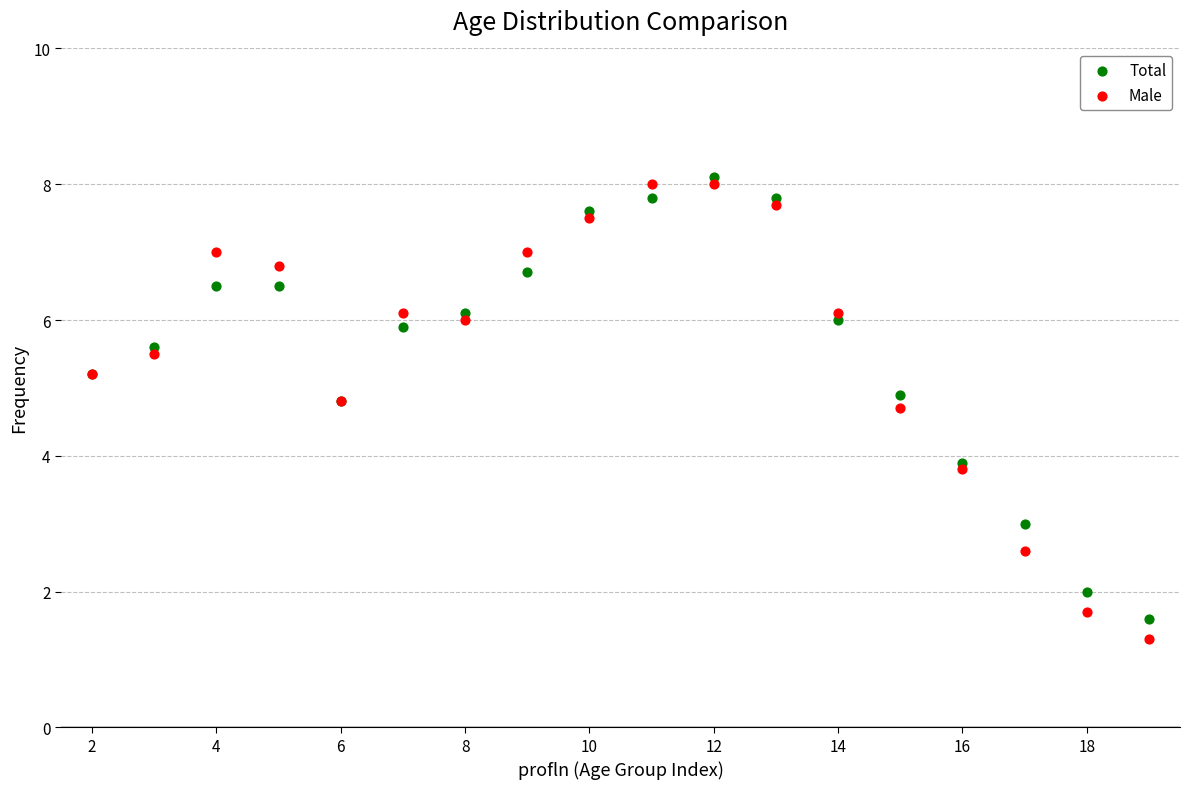

In the Male series, what Y value is closest to 4?

3.8